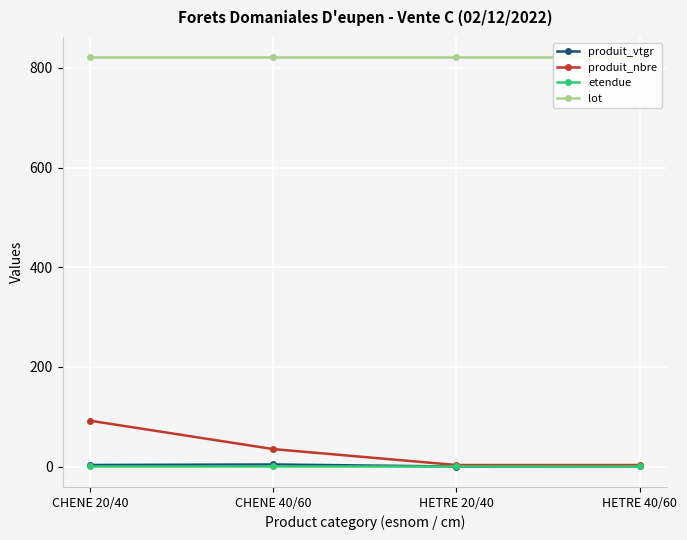

How many data points does each series have?

4